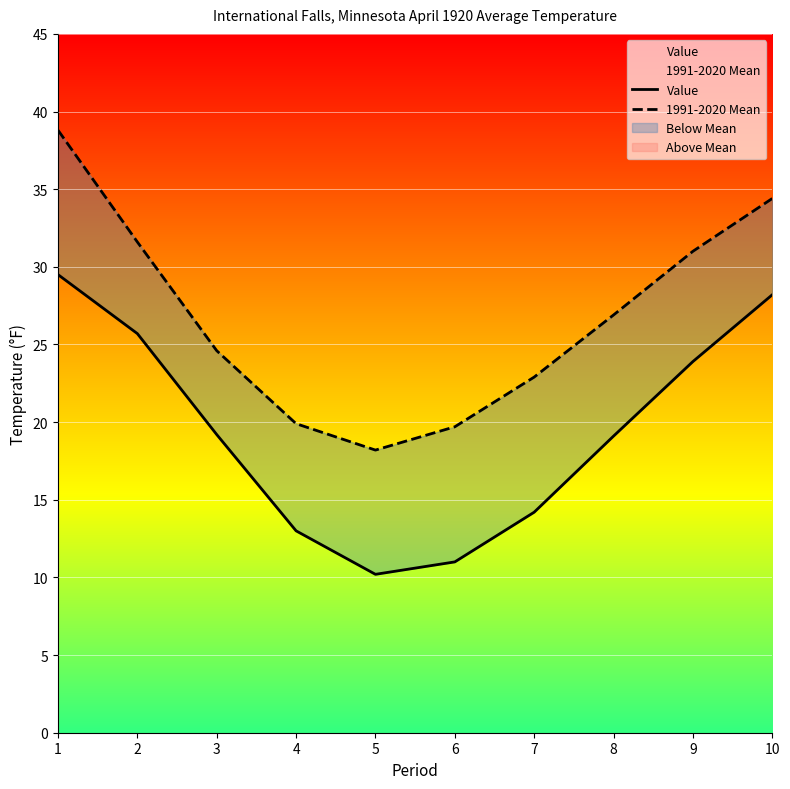

Reading right to left, transcribe all the data shown in this chart.

Value: 10=28.2	9=23.9	8=19.1	7=14.2	6=11.0	5=10.2	4=13.0	3=19.2	2=25.7	1=29.5
1991-2020 Mean: 10=34.4	9=31.0	8=26.9	7=22.9	6=19.7	5=18.2	4=19.9	3=24.6	2=31.6	1=38.8